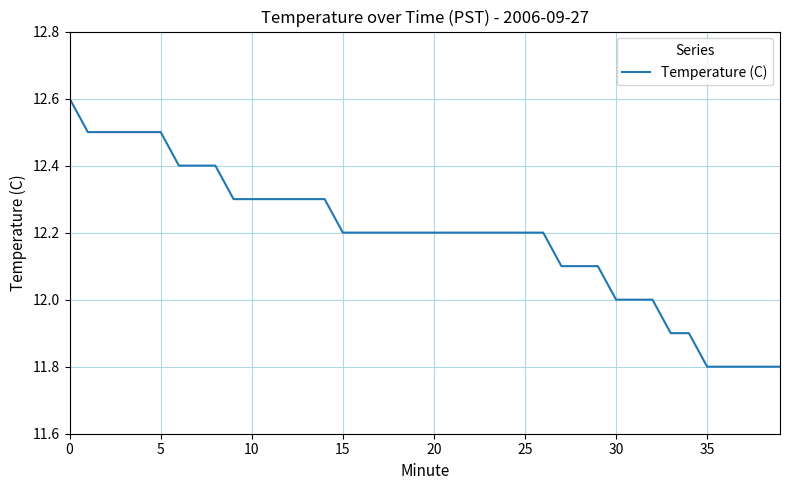

What is the maximum value shown in the chart?

12.6